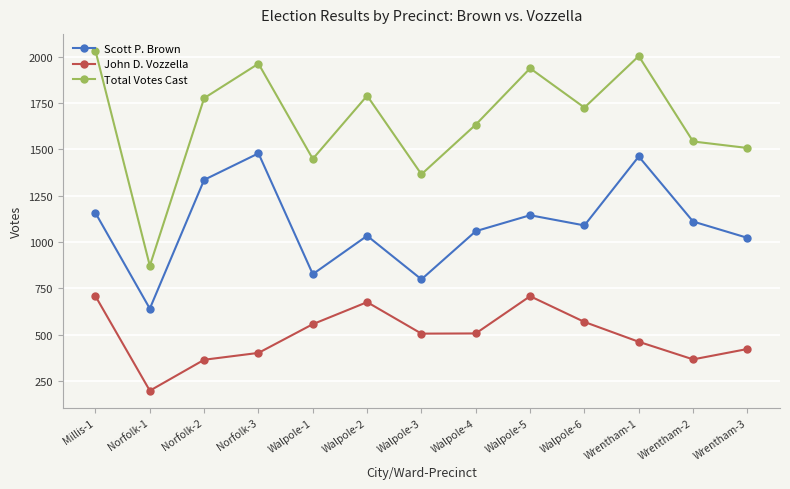

Which category has the lowest value in the John D. Vozzella series?

Norfolk-1